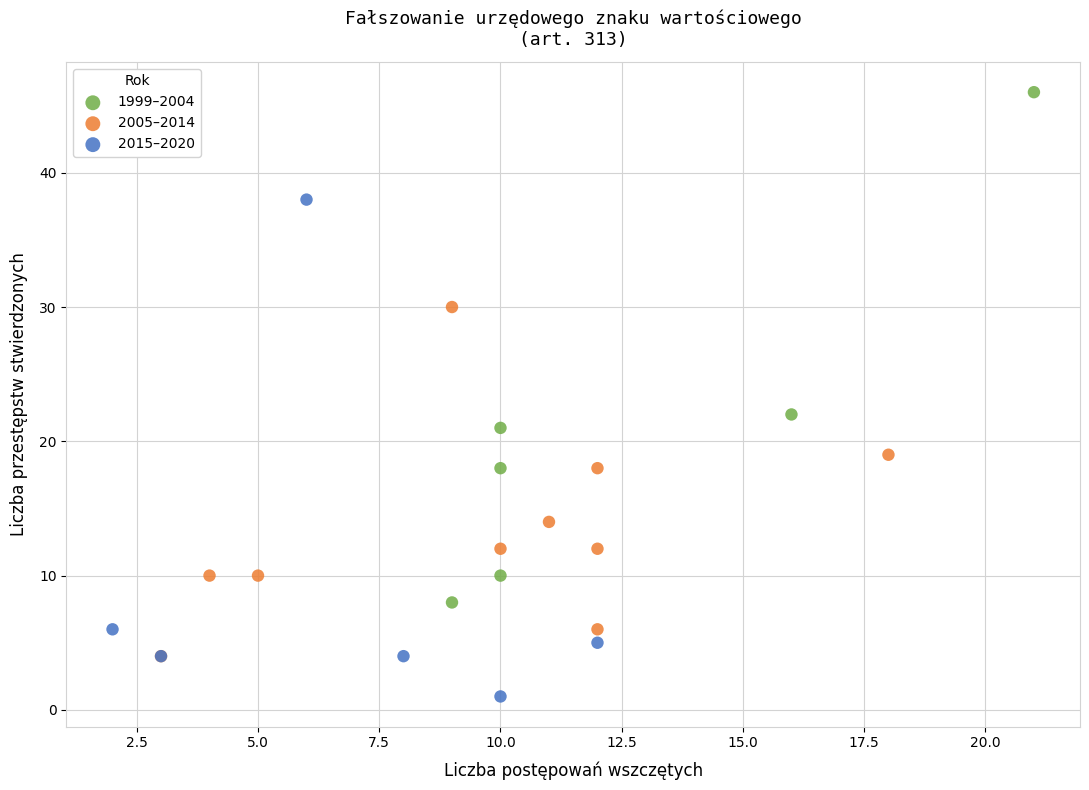

Which series reaches the maximum Y coordinate?

1999–2004